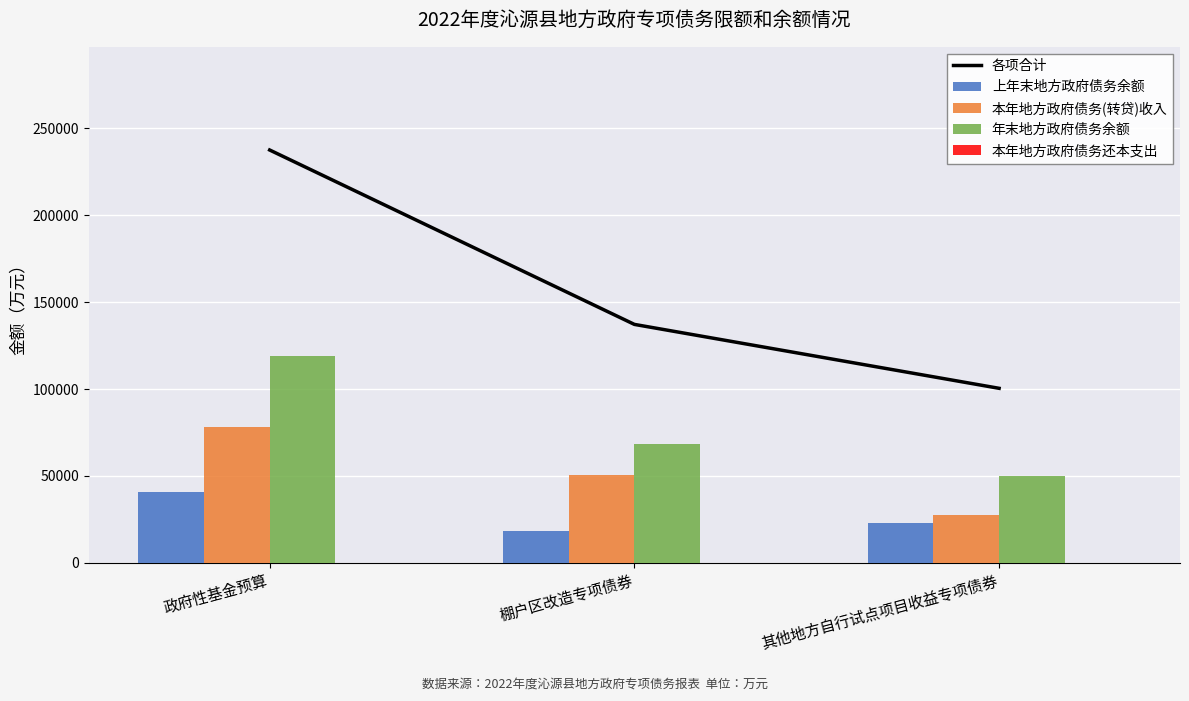

Is the value of 上年末地方政府债务余额 at 政府性基金预算 greater than the value of 本年地方政府债务(转贷)收入 at 棚户区改造专项债券?

No